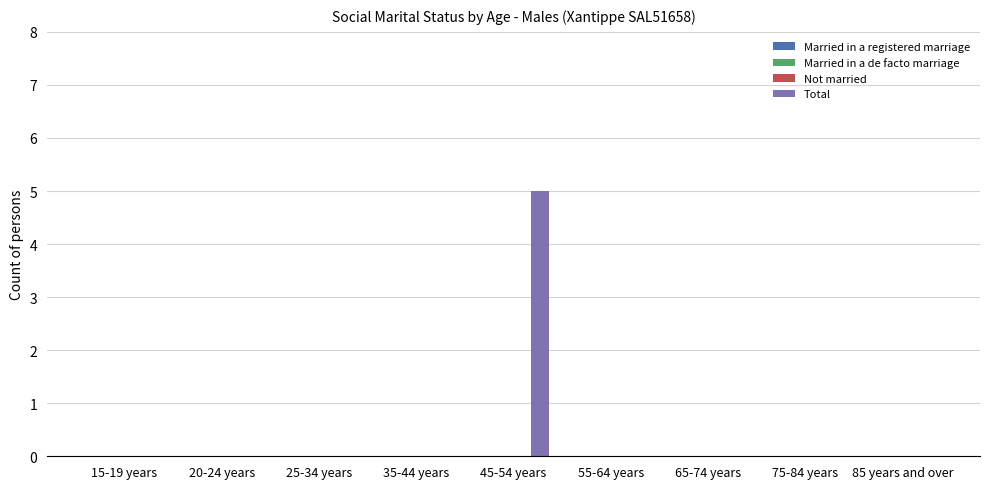

Are the bars horizontal?

No